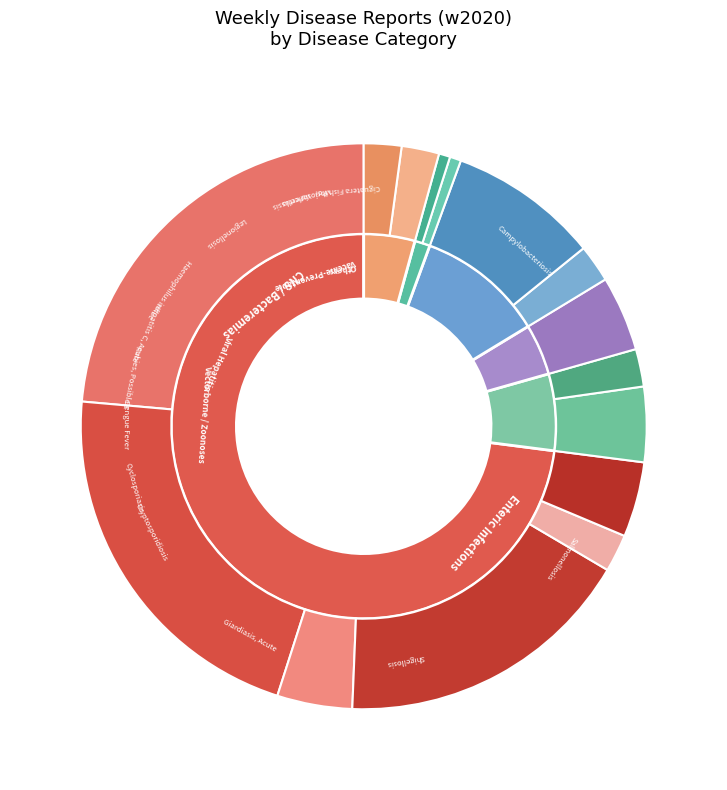

To the nearest percent, what is the difference between the largest and smallest slice percentages?

24%